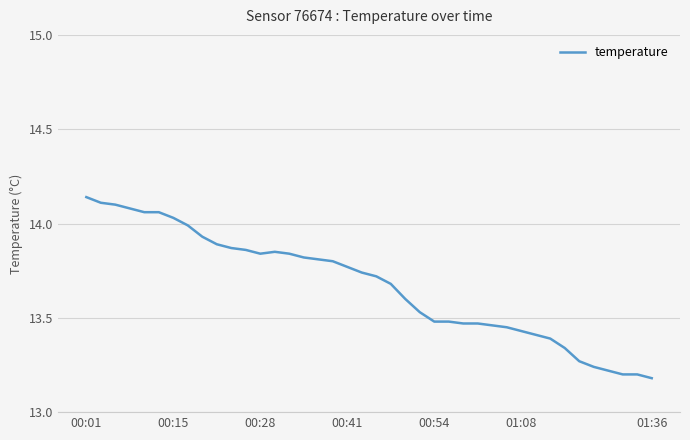

What is the difference between the maximum and minimum values?

1.0